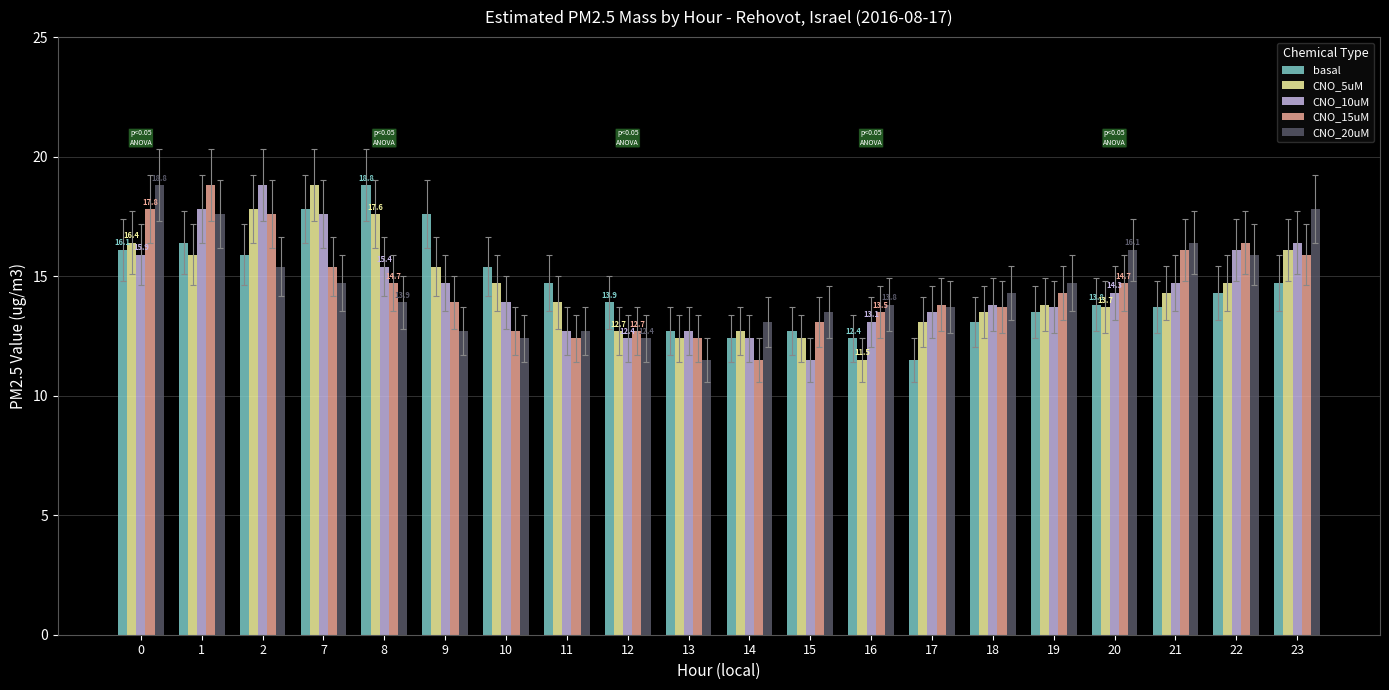

What is the sum of the CNO_15uM values at 1 and 15?

31.9